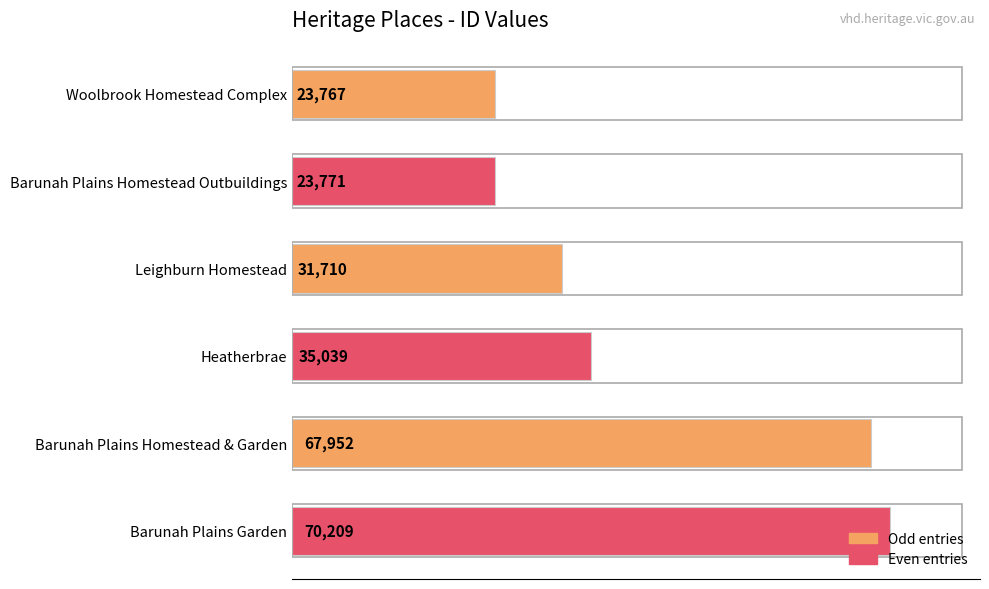

Between Leighburn Homestead and Woolbrook Homestead Complex, which is larger?

Leighburn Homestead